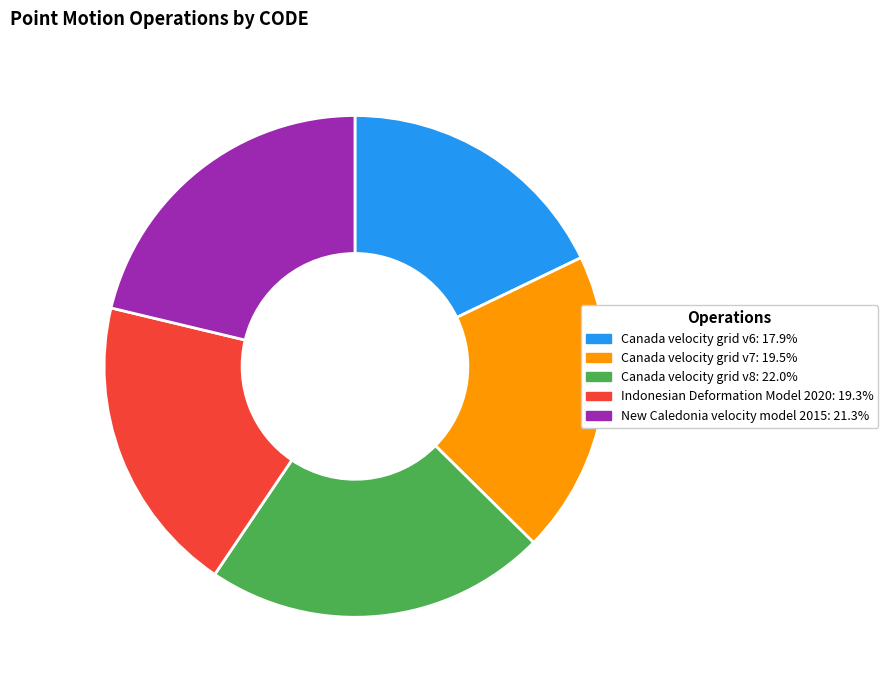

Does Indonesian Deformation Model 2020 account for over 50% of the chart?

No